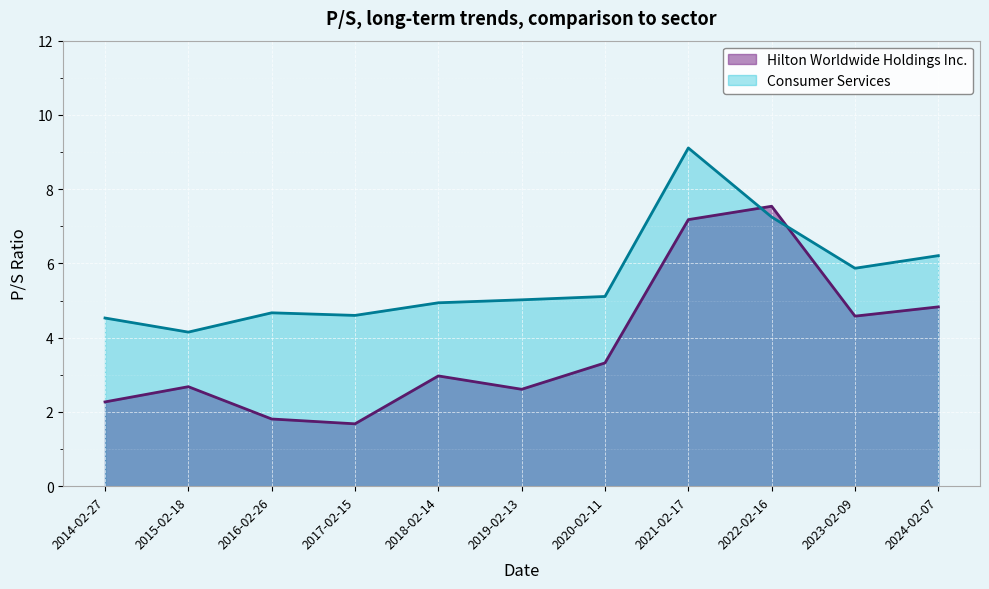

What is the total value across all series at 2020-02-11?

8.4